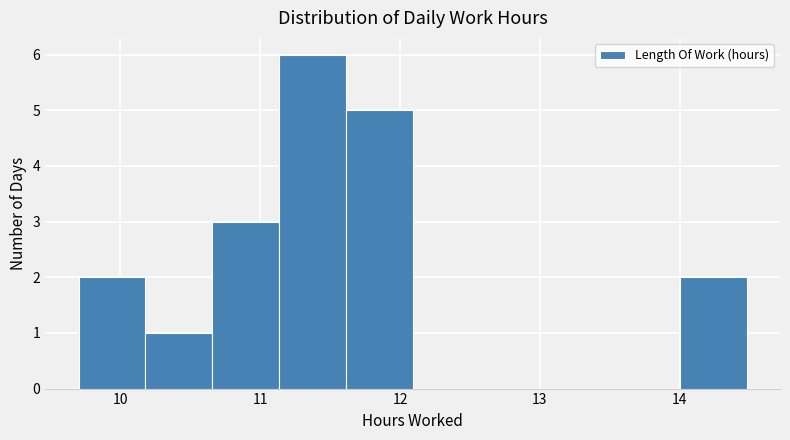

Reading left to right, list every bar in this chart as the range it spans on the x-axis followed by its height. Neither the bar edges nor the heights are printed on the chart, so give them approximately, as read against the axes.

9.7 to 10.2: 2
10.2 to 10.7: 1
10.7 to 11.1: 3
11.1 to 11.6: 6
11.6 to 12.1: 5
12.1 to 12.6: 0
12.6 to 13.0: 0
13.0 to 13.5: 0
13.5 to 14.0: 0
14.0 to 14.5: 2